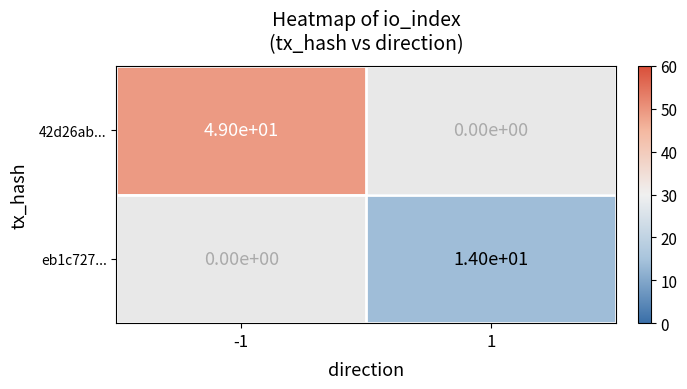

True or false: eb1c727... has a value of 4 at 1.

False